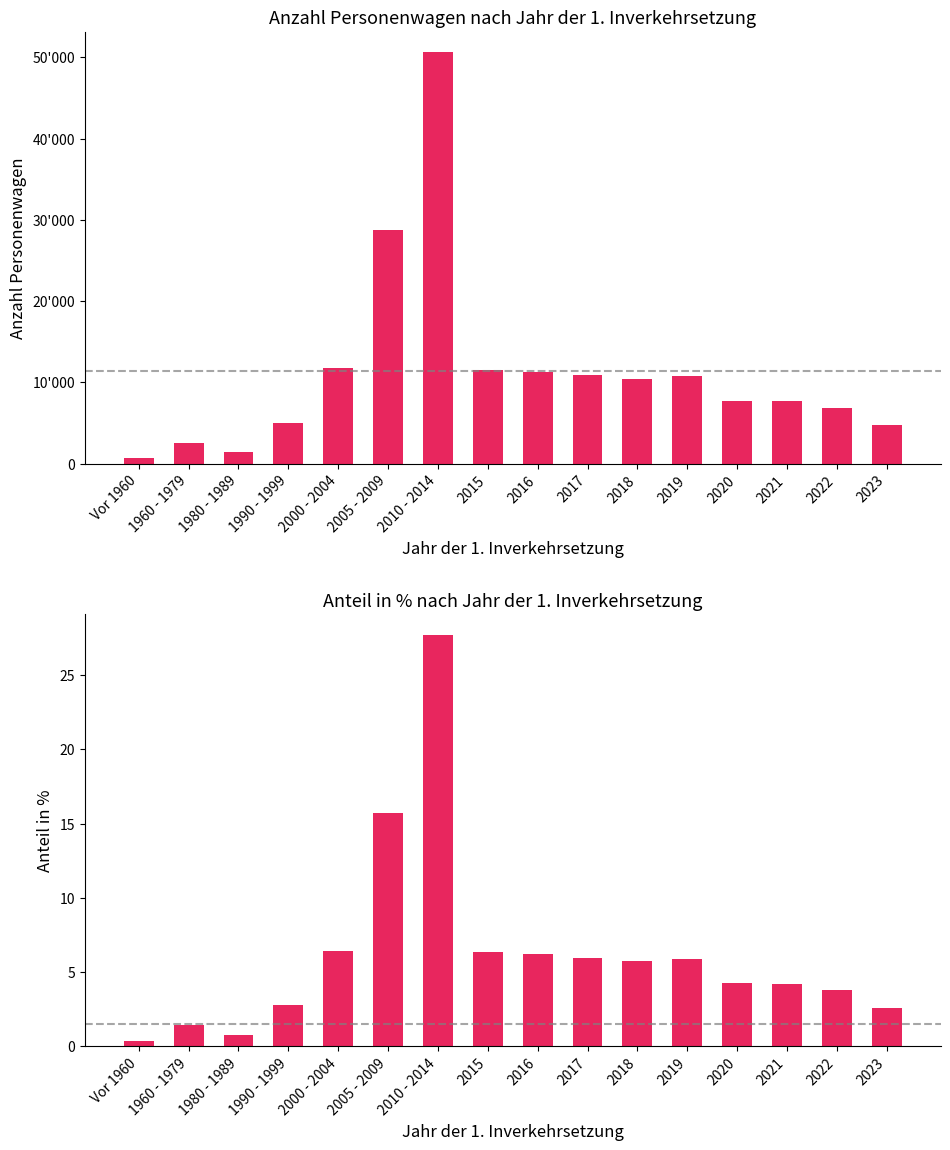

Are the bars horizontal?

No